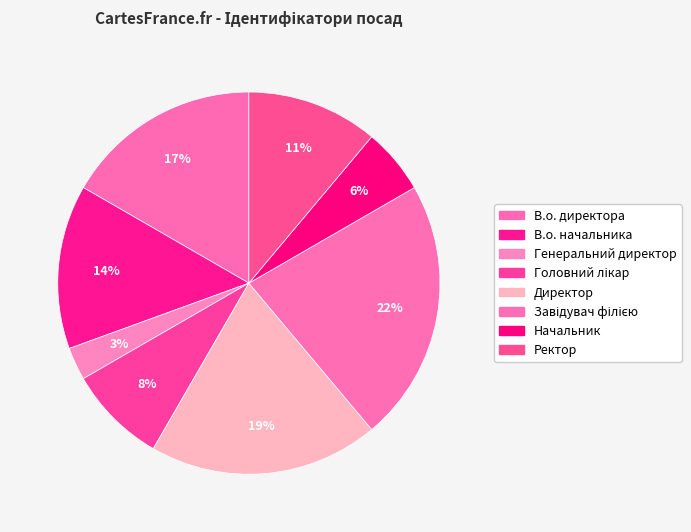

Which slice is the smallest?

Генеральний директор